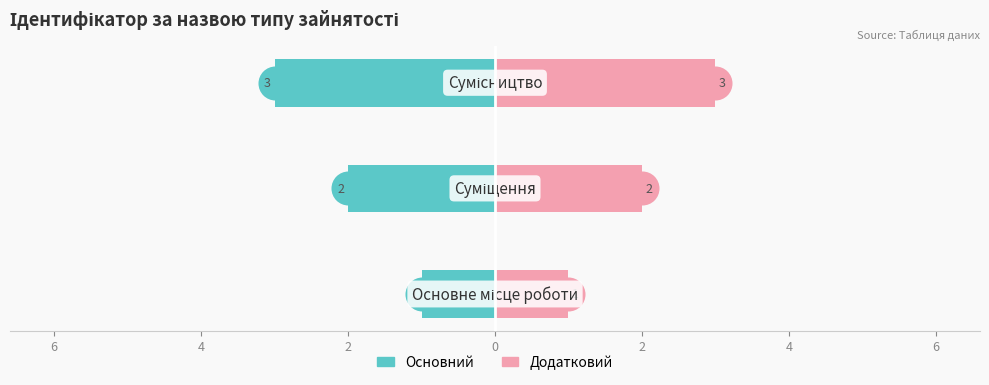

Is the value of Основний at 6 greater than the value of Додатковий at 4?

No